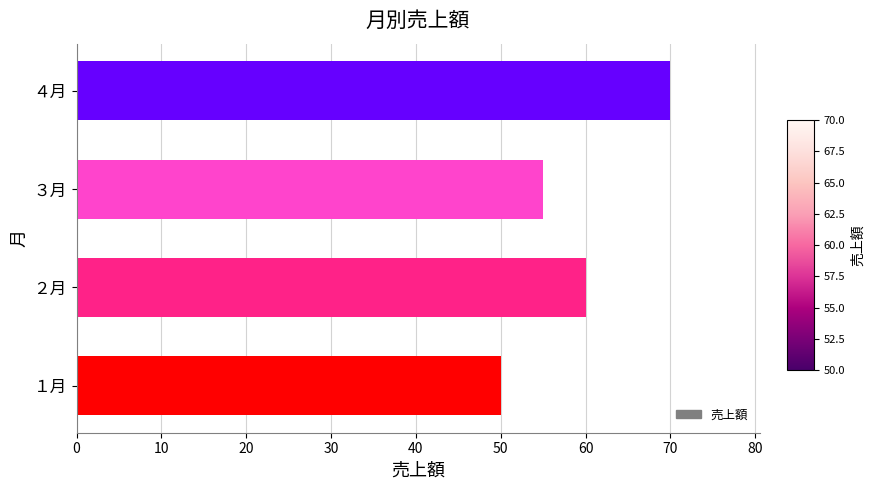

Approximately how many times larger is the value at １月 compared to ４月?

0.7